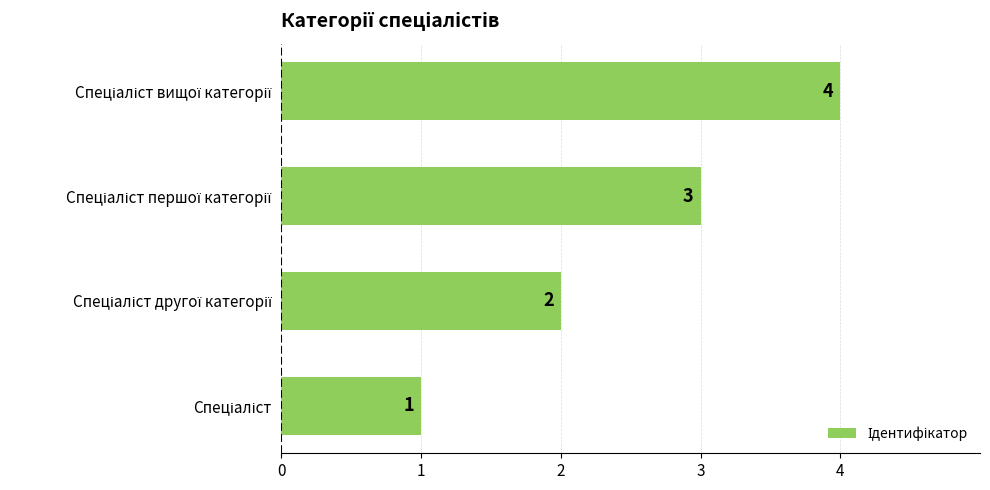

What is the sum of all values?

10